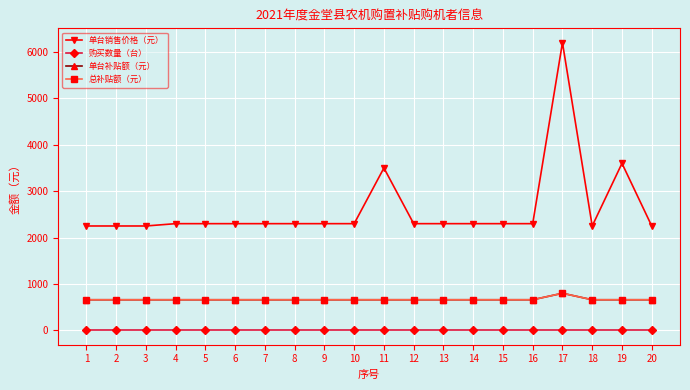

At which category does 总补贴额（元） reach its first local peak?

17